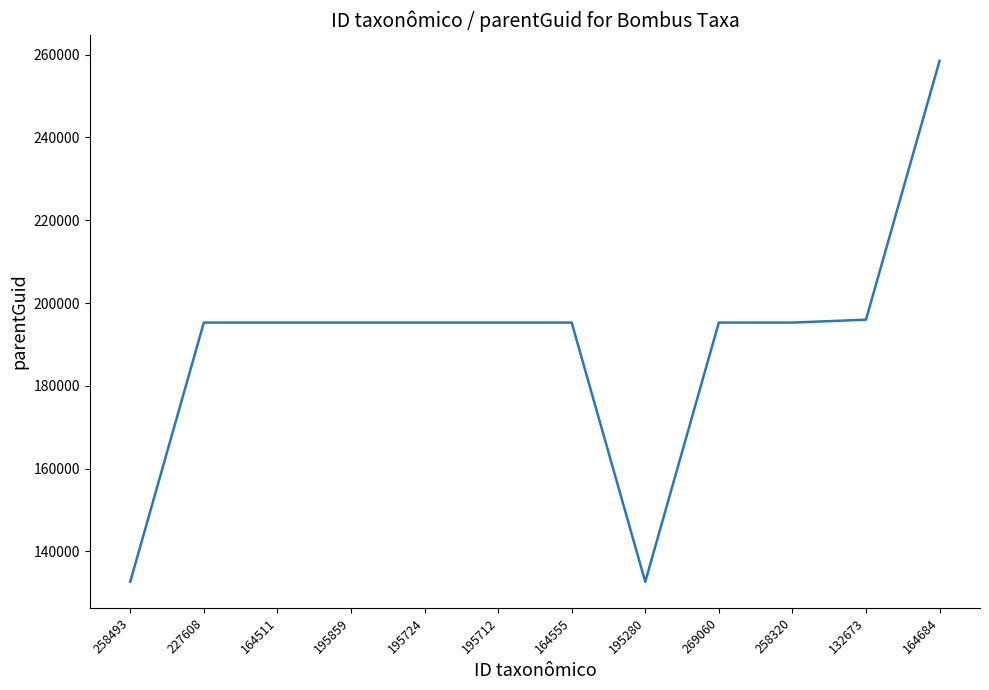

How many lines are shown in the chart?

1